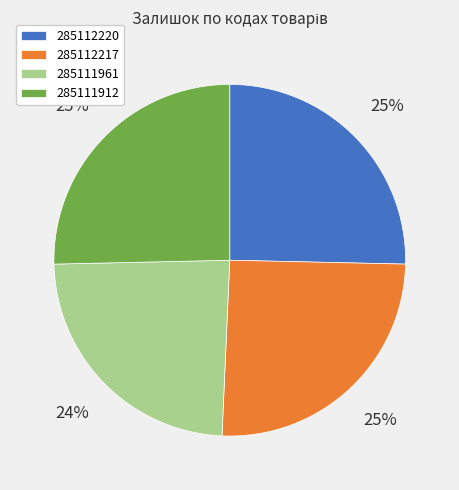

Between 285112217 and 285111961, which is larger?

285112217